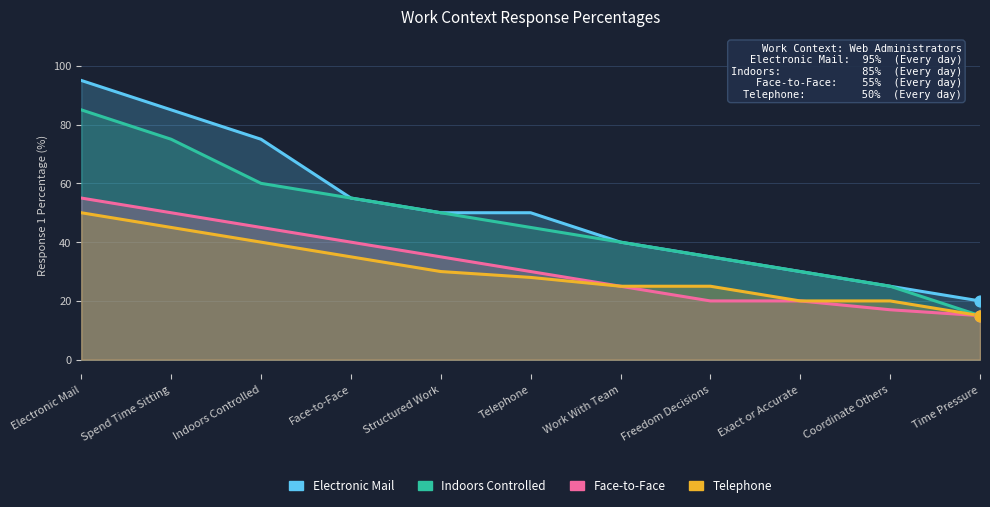

Which series reaches the minimum Y coordinate?

Indoors Controlled